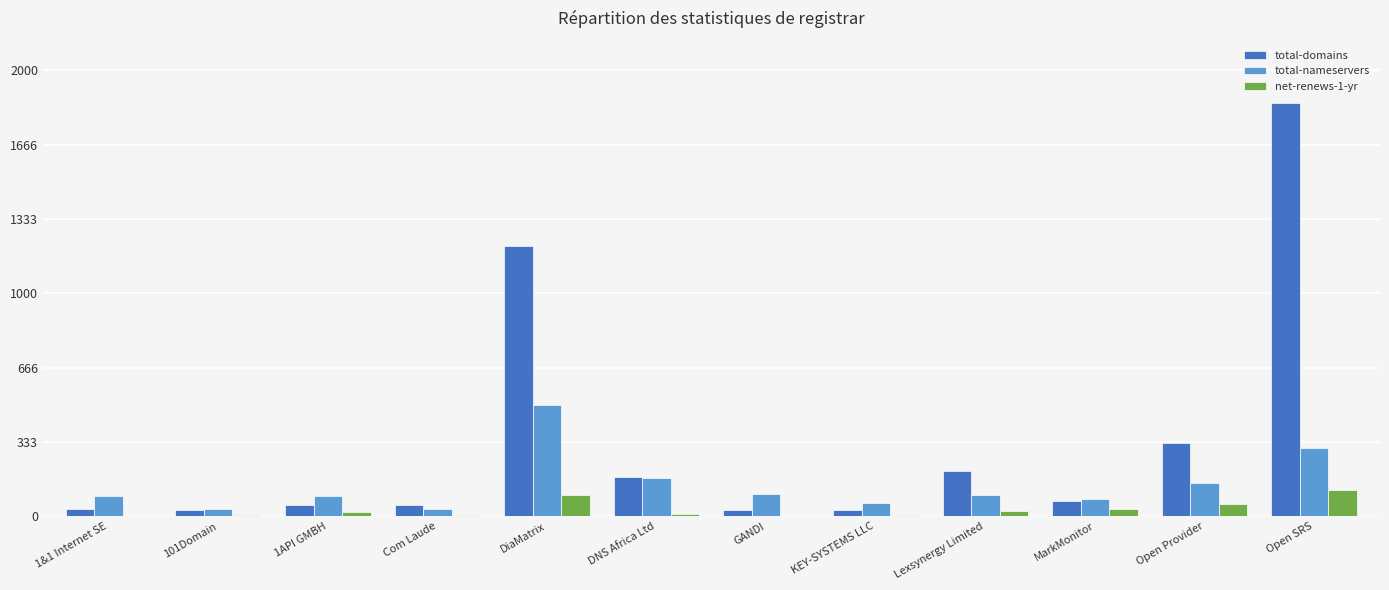

Count the number of categories in the chart.

12